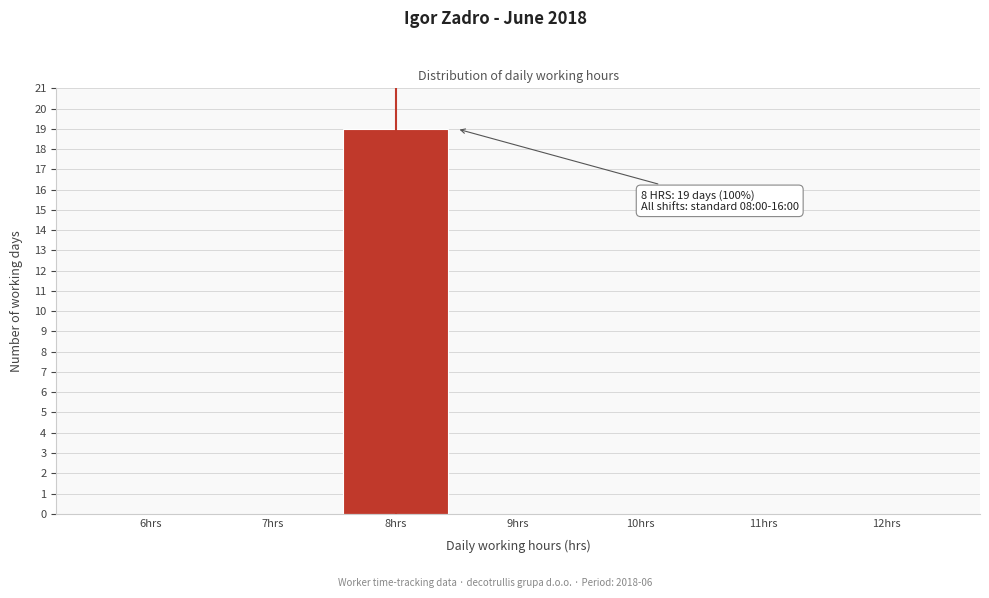

Which range on the x-axis has the tallest bar?

7.5 to 8.5